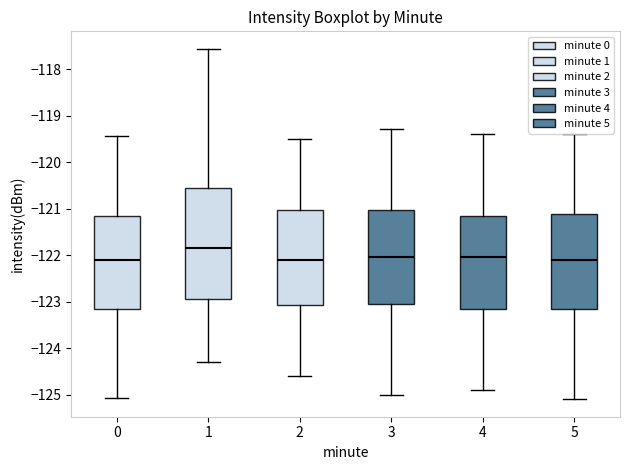

Which box's median line is the highest?

1